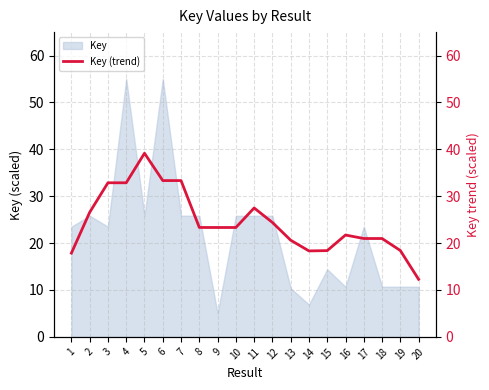

Which has a higher value, 9 or 11?

11